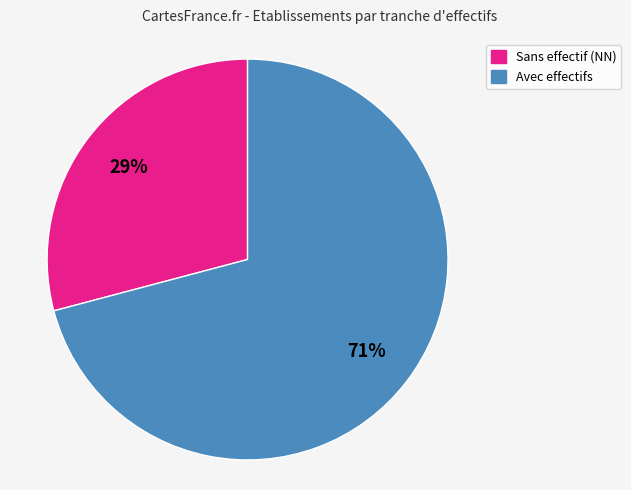

Which slice is the smallest?

Sans effectif (NN)